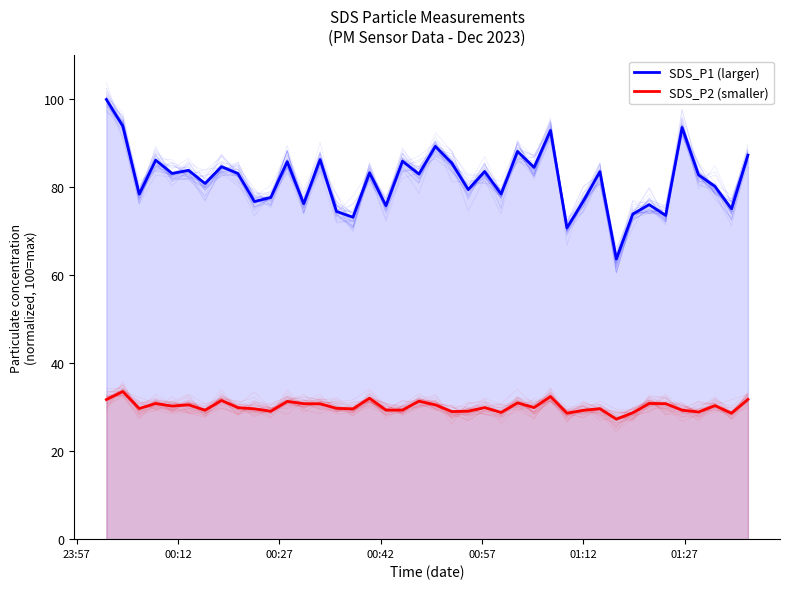

How many data points in SDS_P2 (smaller) are less than 29?

6